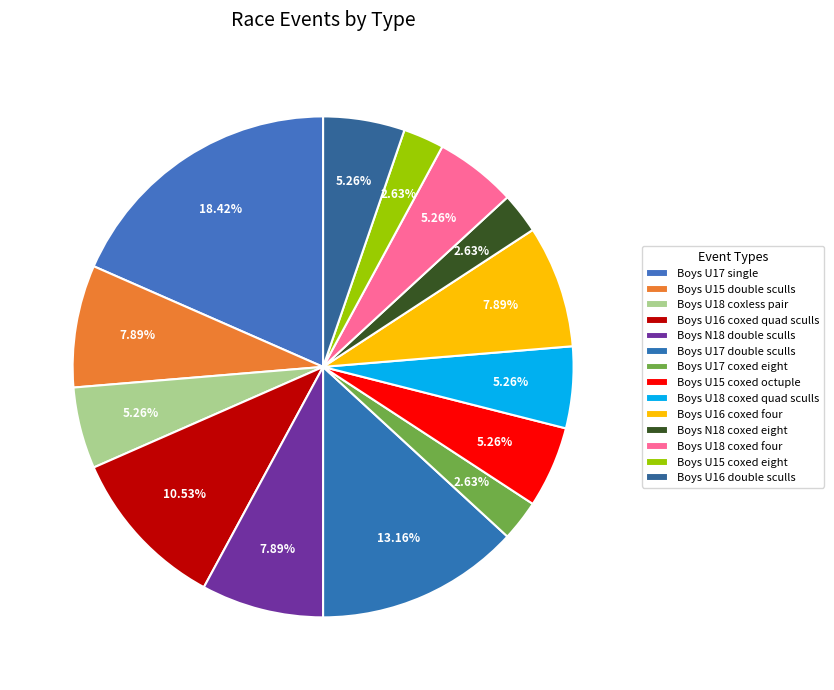

What is the change in value from Boys U17 single to Boys U16 coxed quad sculls?

-3